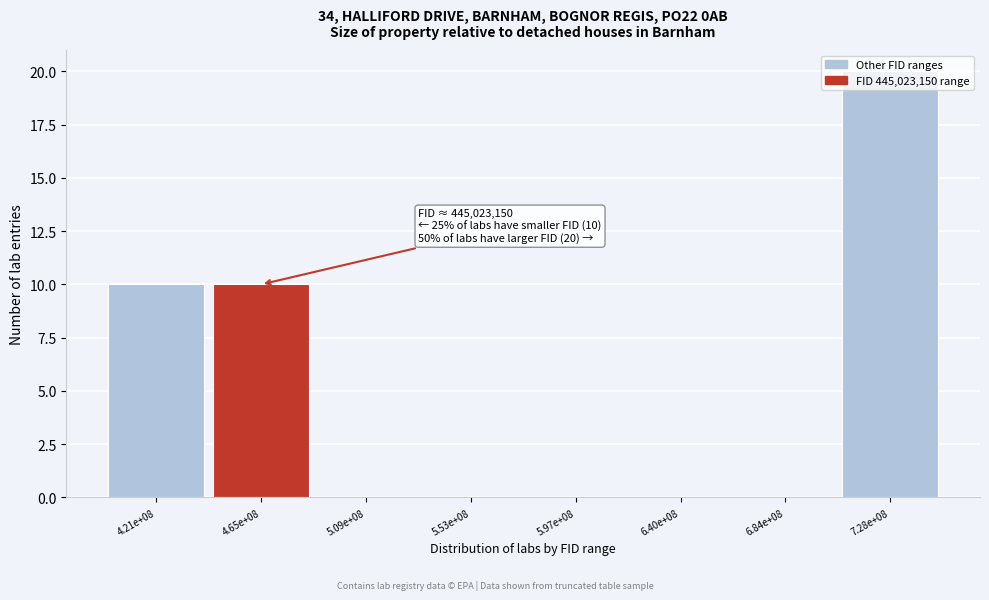

Between 6.84e+08 and 7.28e+08, which is larger?

7.28e+08